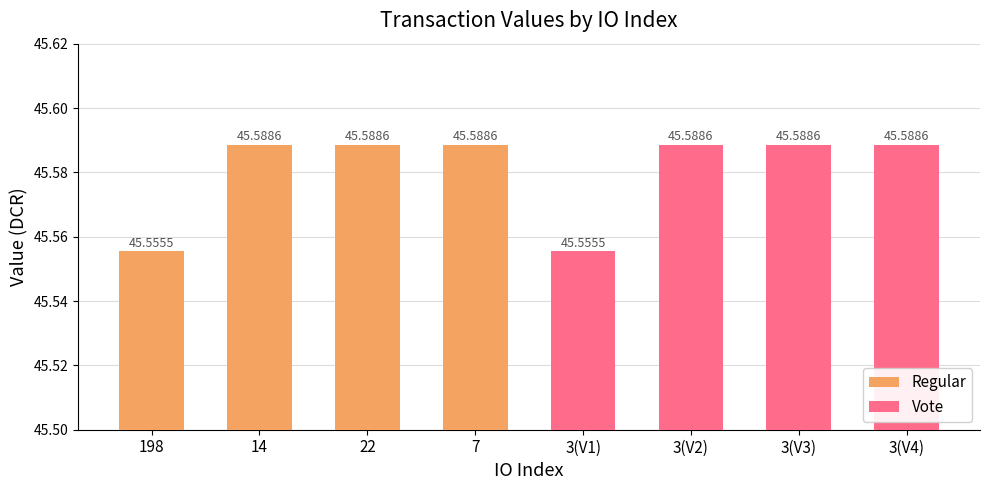

What position from the left is 22?

3